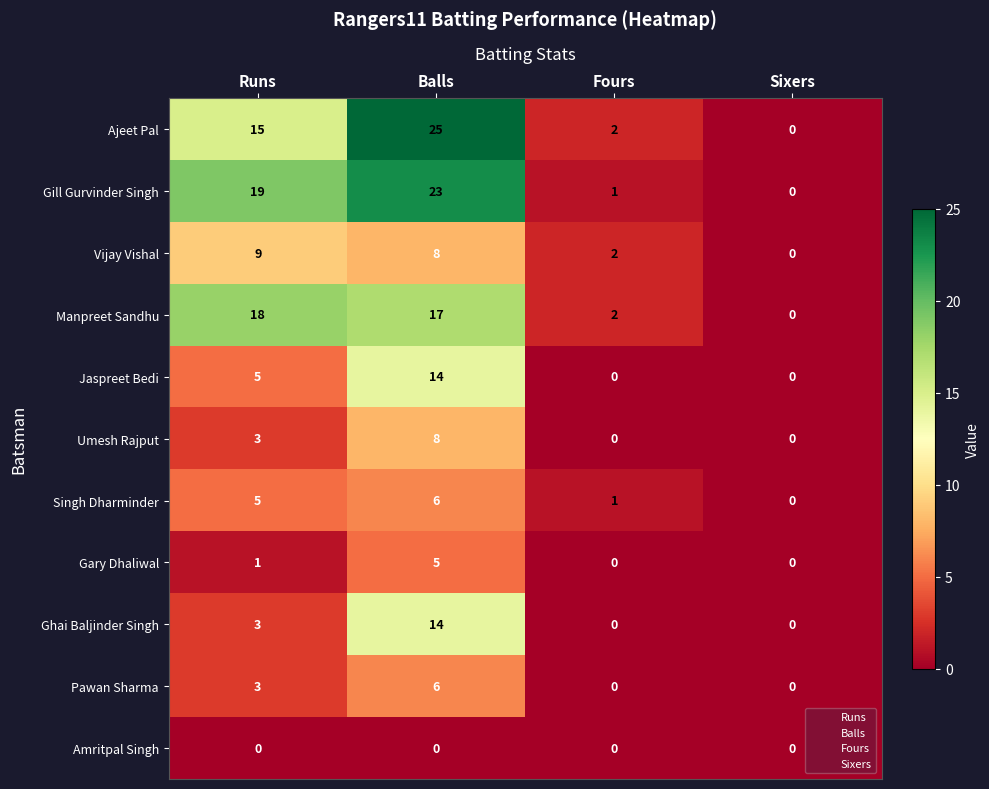

Rank the categories by Manpreet Sandhu value from lowest to highest.

Sixers, Fours, Balls, Runs